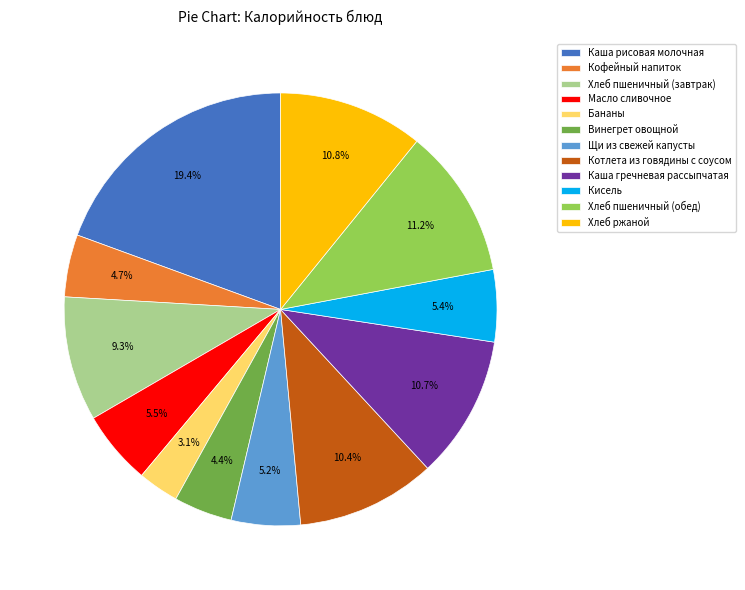

What percentage is the Кисель slice, to the nearest percent?

5%